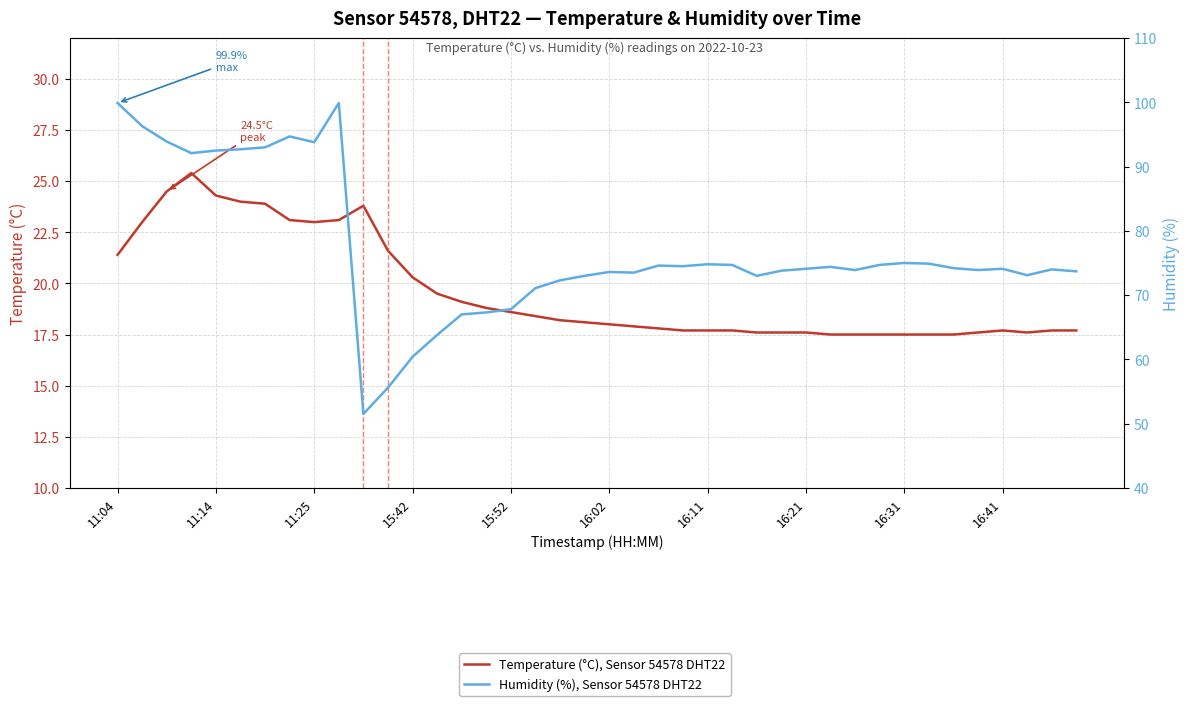

How many data points in Temperature (°C), Sensor 54578 DHT22 are less than 18?

19